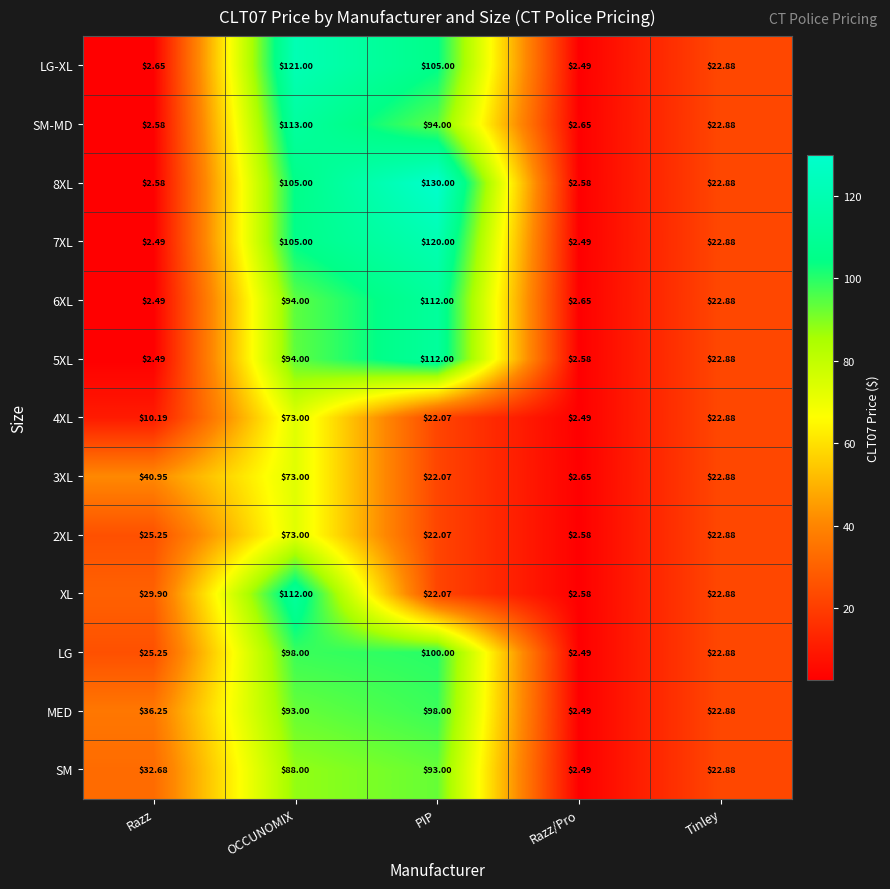

Which category has the highest value across all series?

PIP